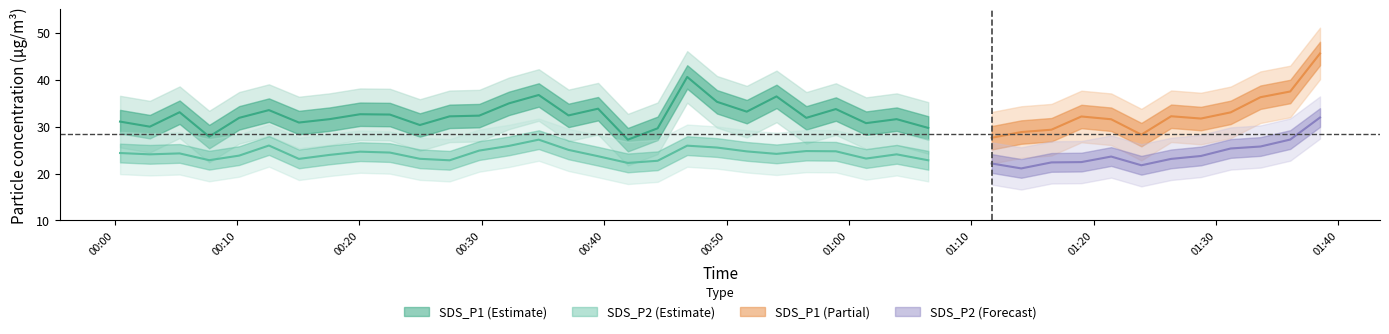

List the series in order of their peak value, highest first.

SDS_P1, SDS_P2